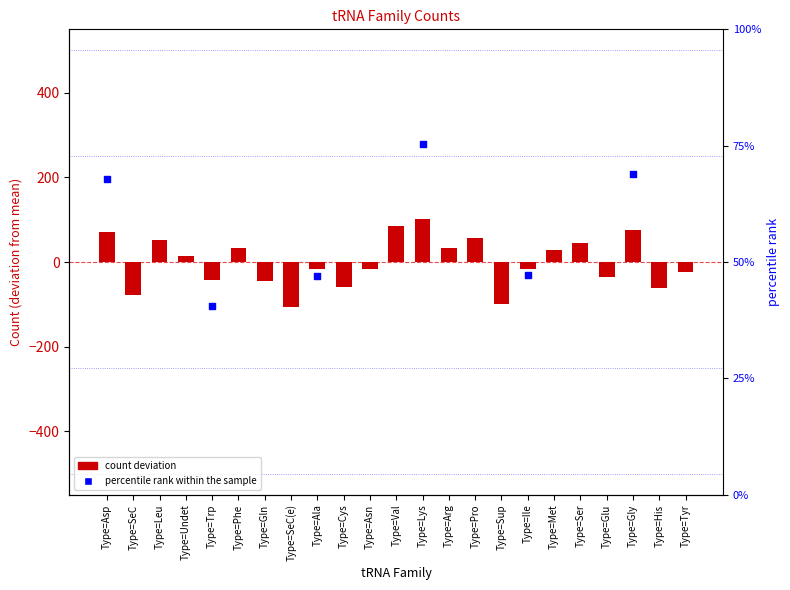

What is the change in value from Type=Pro to Type=Sup?

-158.0